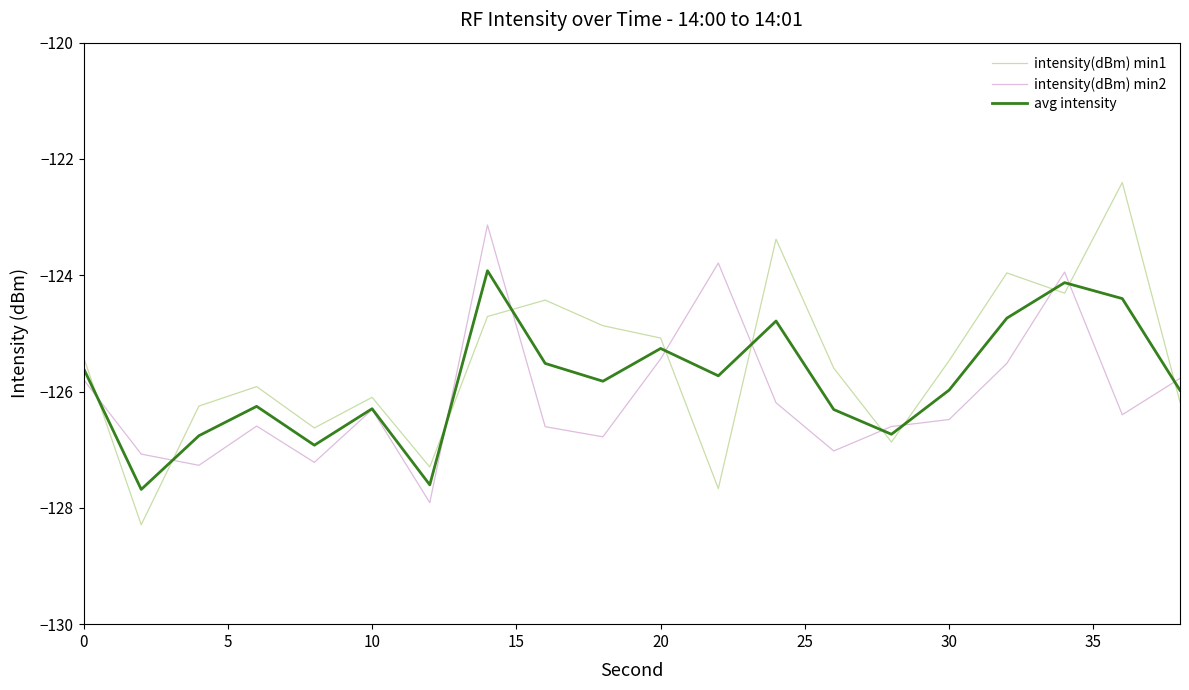

What is the smallest value displayed?

-128.3